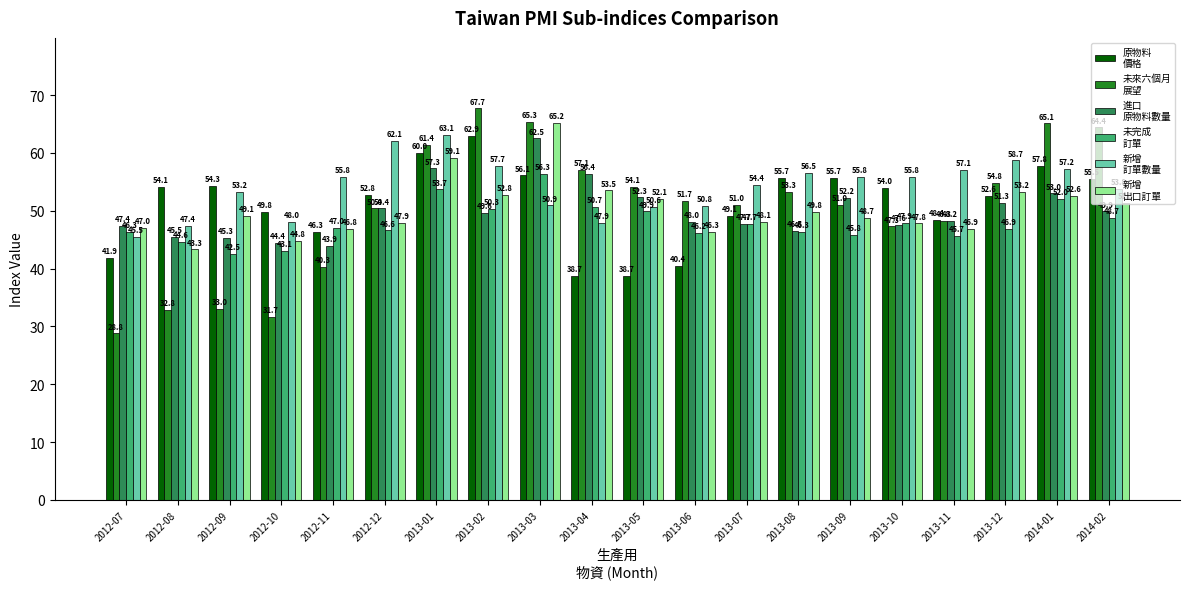

What is the label of the 13th bar from the left?

2013-07